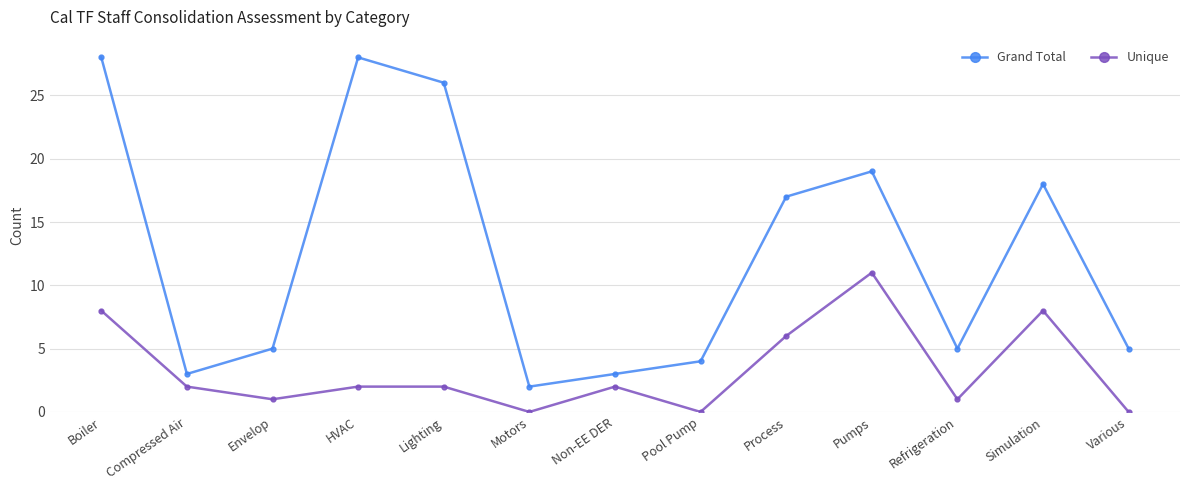

What is the difference between the maximum and second lowest values in the Grand Total series?

25